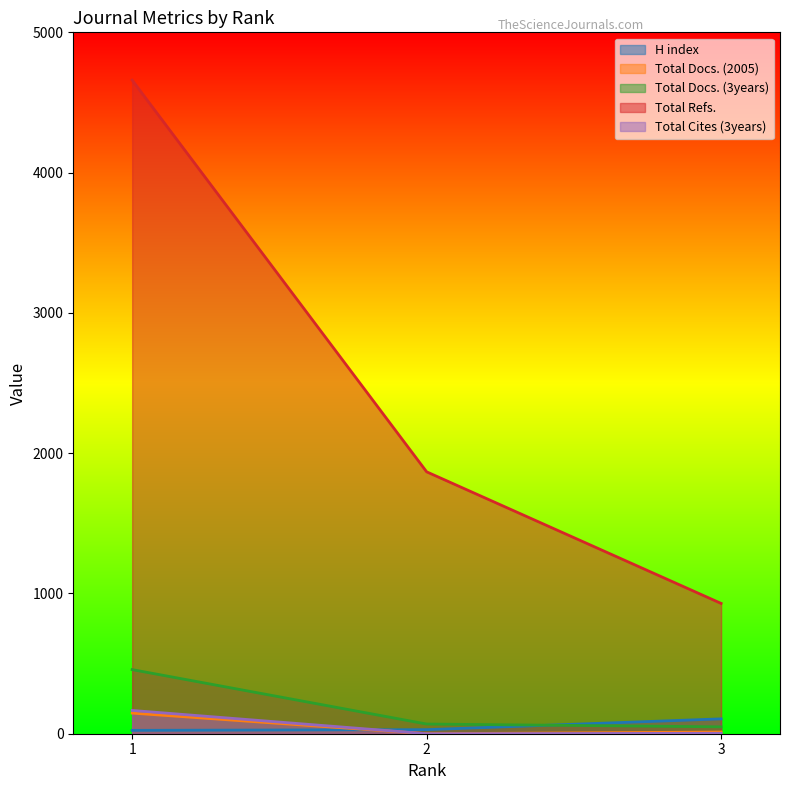

Between 1 and 3, which series saw the biggest shift?

Total Refs.